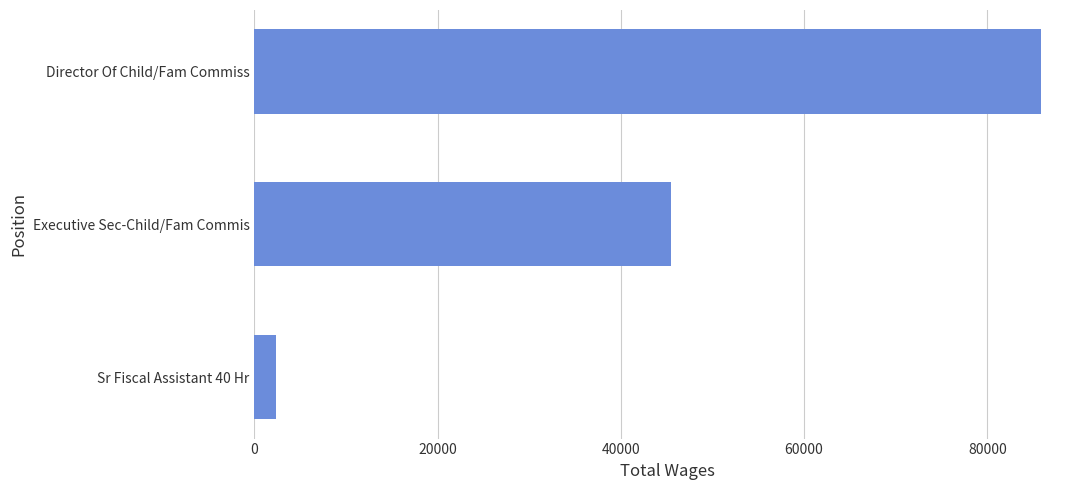

What is the label of the 3rd bar from the top?

Sr Fiscal Assistant 40 Hr